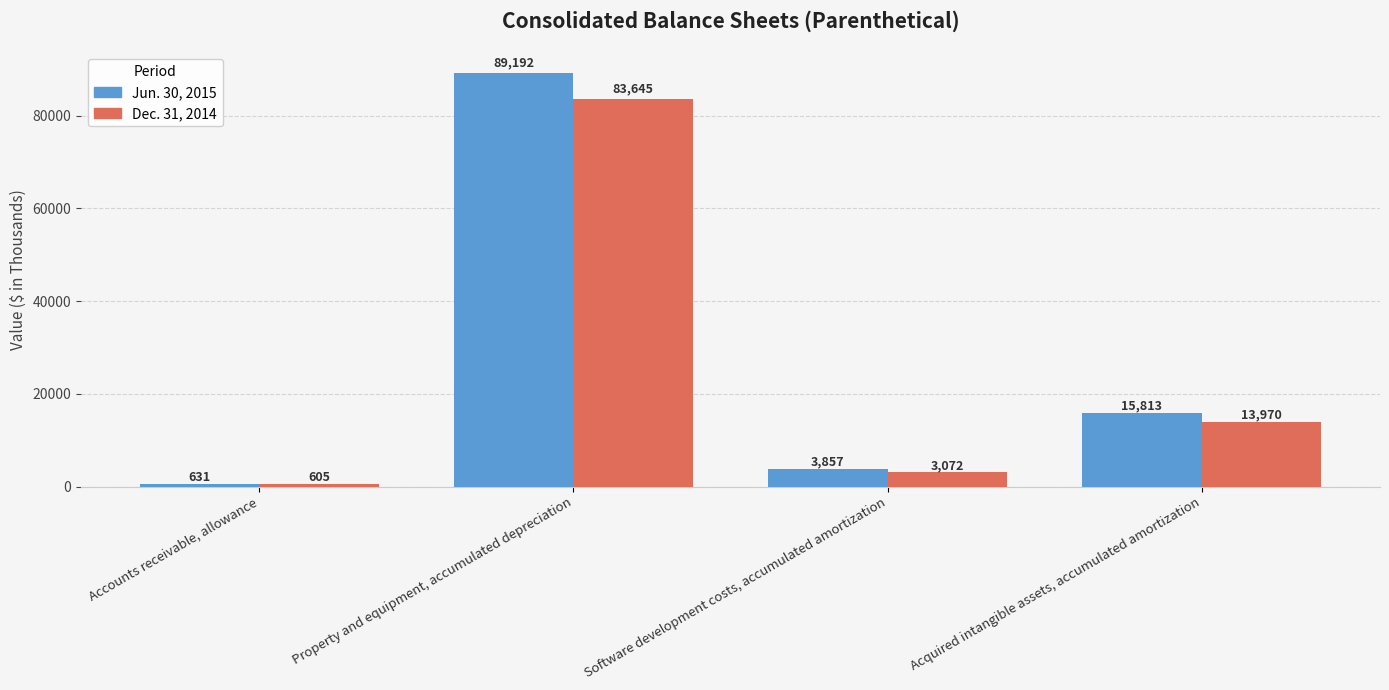

Reading left to right, transcribe all the data shown in this chart.

Jun. 30, 2015: 631	89192	3857	15813
Dec. 31, 2014: 605	83645	3072	13970